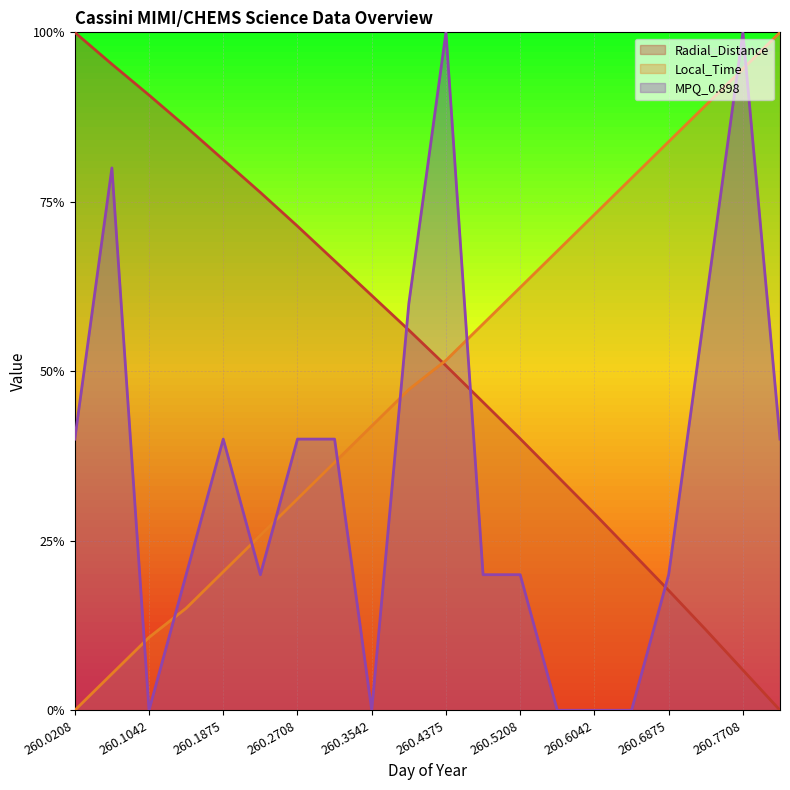

At which label is MPQ_0.898 closest to 0?

260.1042